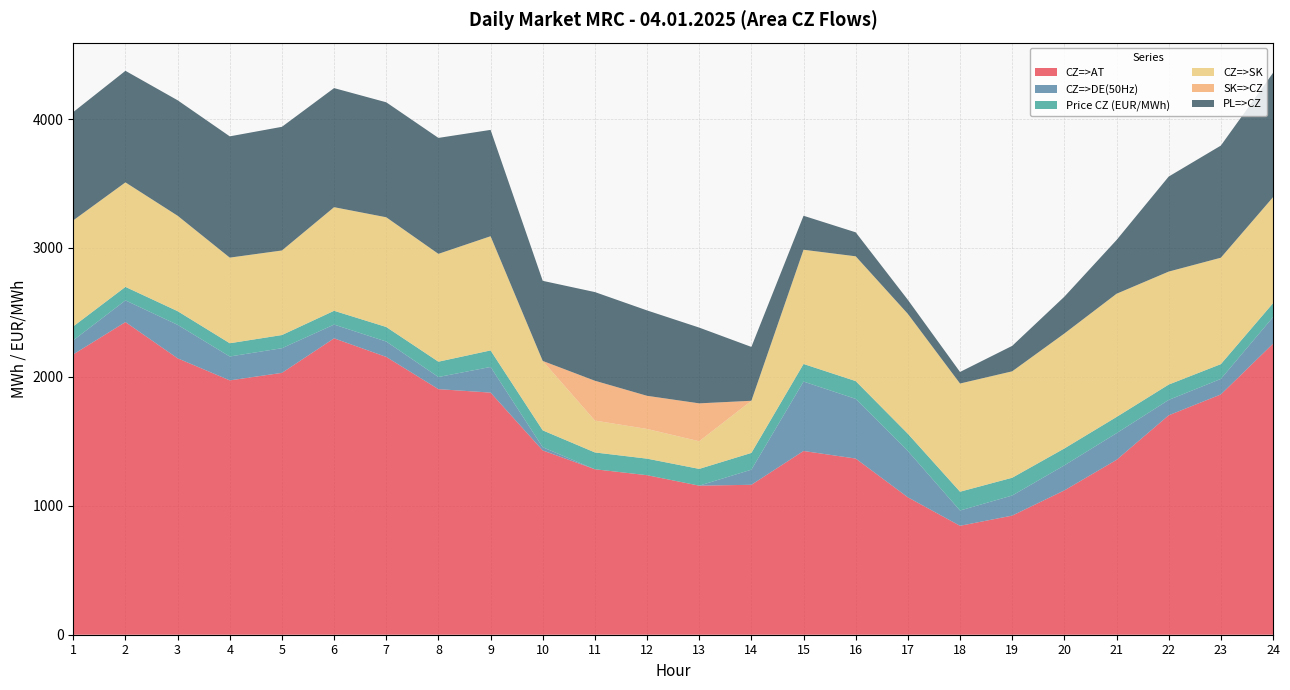

Is the value of SK=>CZ at 19 greater than the value of CZ=>AT at 21?

No